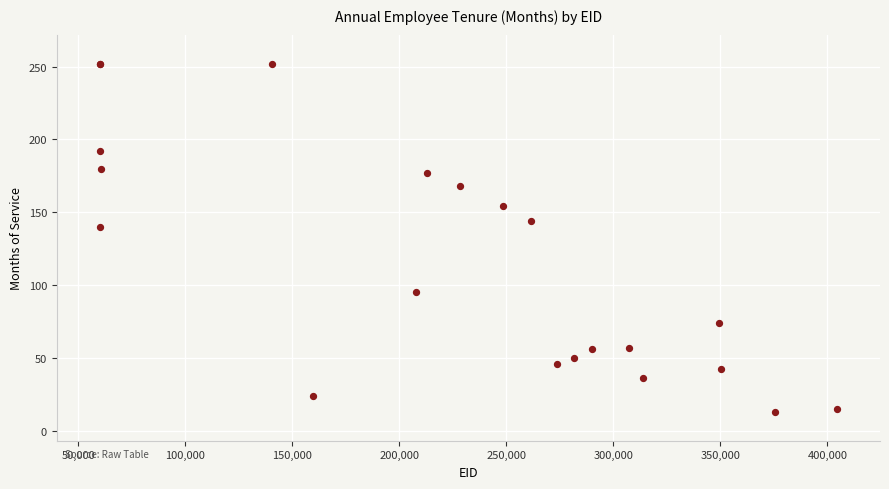

What Y value in the scatter plot is closest to 132?

140